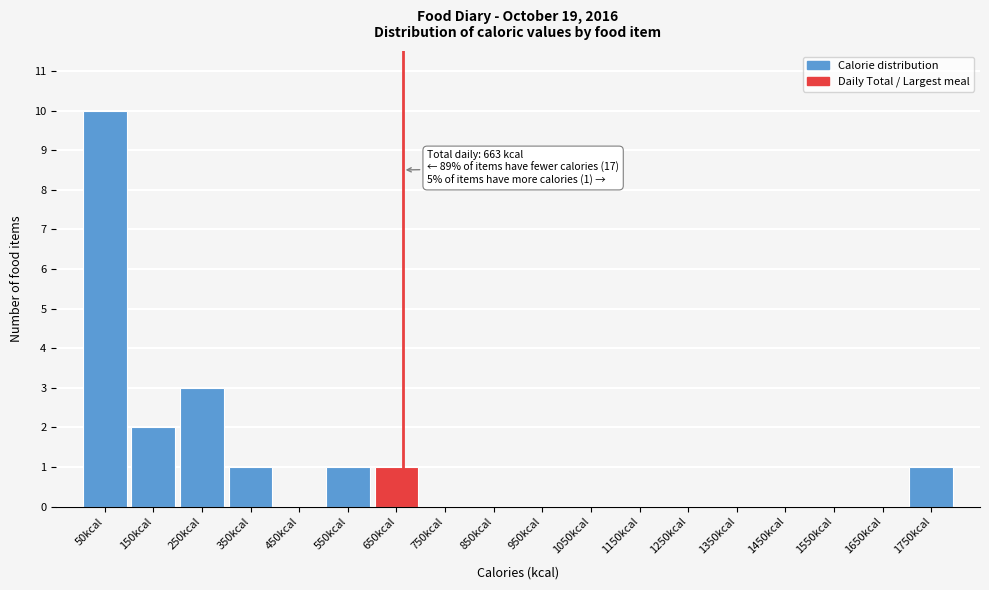

Reading left to right, list all the values displayed in this chart.

50kcal=10	150kcal=2	250kcal=3	350kcal=1	450kcal=0	550kcal=1	650kcal=1	750kcal=0	850kcal=0	950kcal=0	1050kcal=0	1150kcal=0	1250kcal=0	1350kcal=0	1450kcal=0	1550kcal=0	1650kcal=0	1750kcal=1